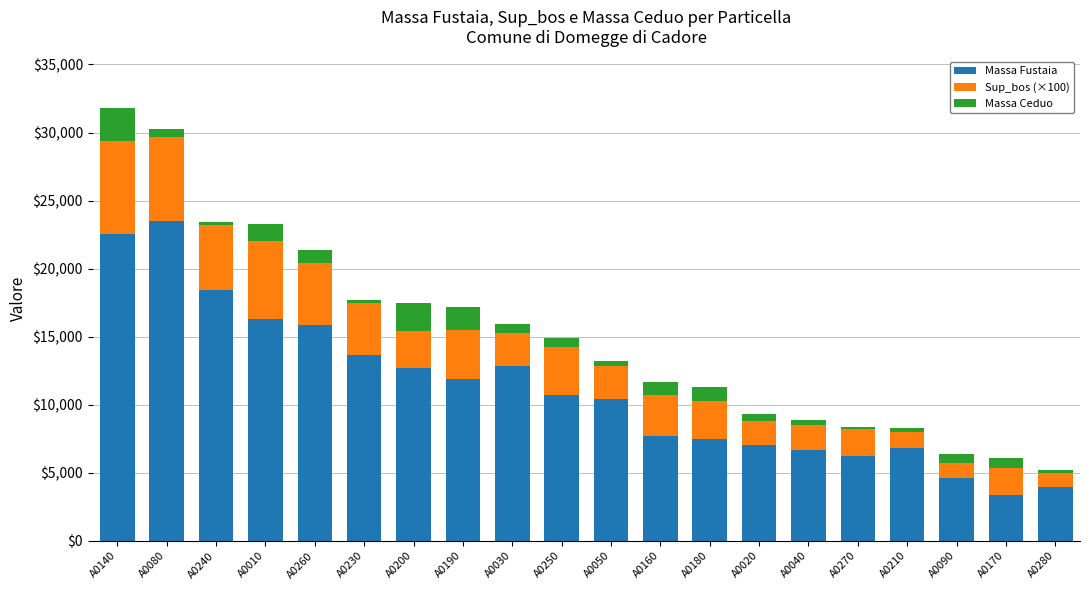

The value of Massa Fustaia at A0280 is 3941. True or false?

True